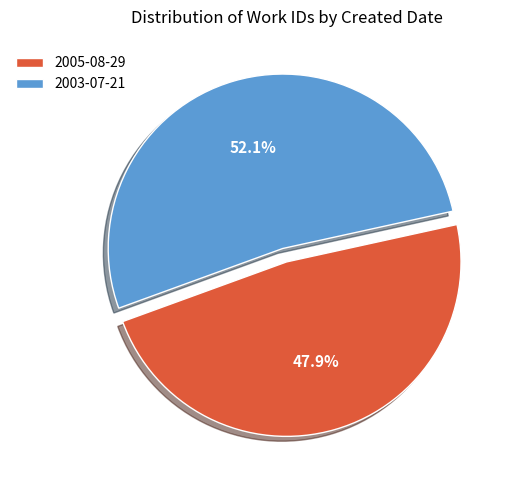

What percentage is the 2005-08-29 slice, to the nearest percent?

48%